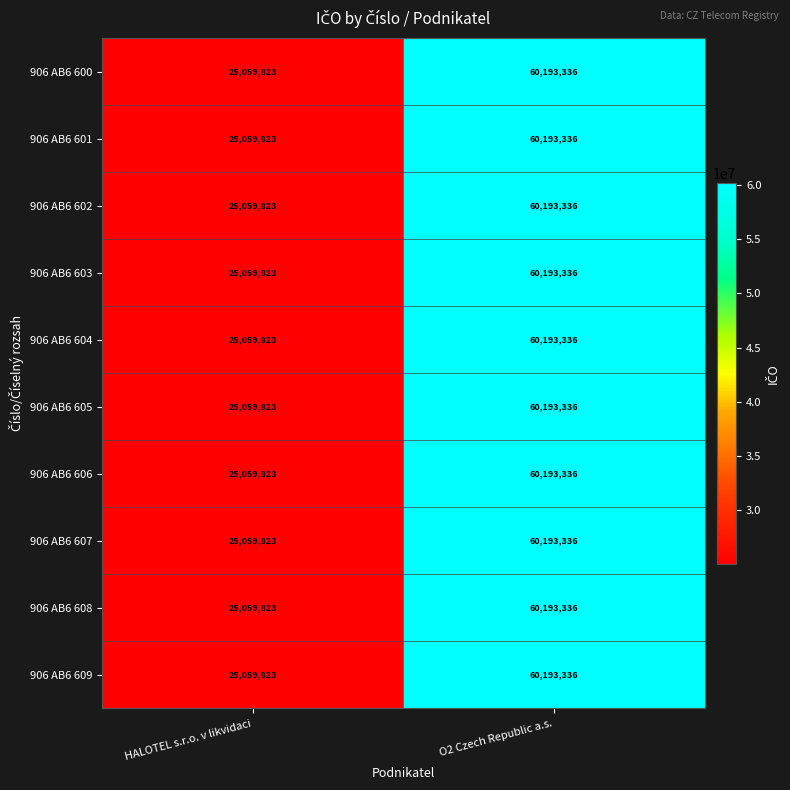

Reading left to right, list all the values displayed in this chart.

906 AB6 600: 25059823	60193336
906 AB6 601: 25059823	60193336
906 AB6 602: 25059823	60193336
906 AB6 603: 25059823	60193336
906 AB6 604: 25059823	60193336
906 AB6 605: 25059823	60193336
906 AB6 606: 25059823	60193336
906 AB6 607: 25059823	60193336
906 AB6 608: 25059823	60193336
906 AB6 609: 25059823	60193336